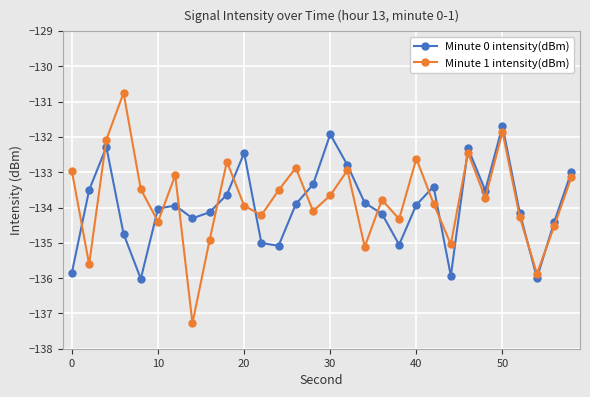

What is the sum of all Minute 0 intensity(dBm) values?

-4018.4